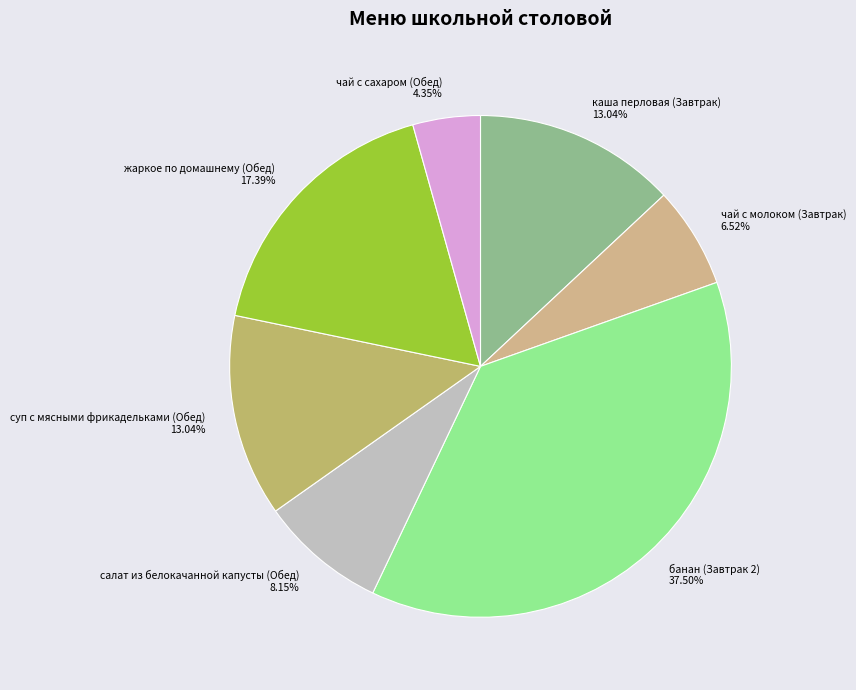

Count the number of slices in the pie.

7